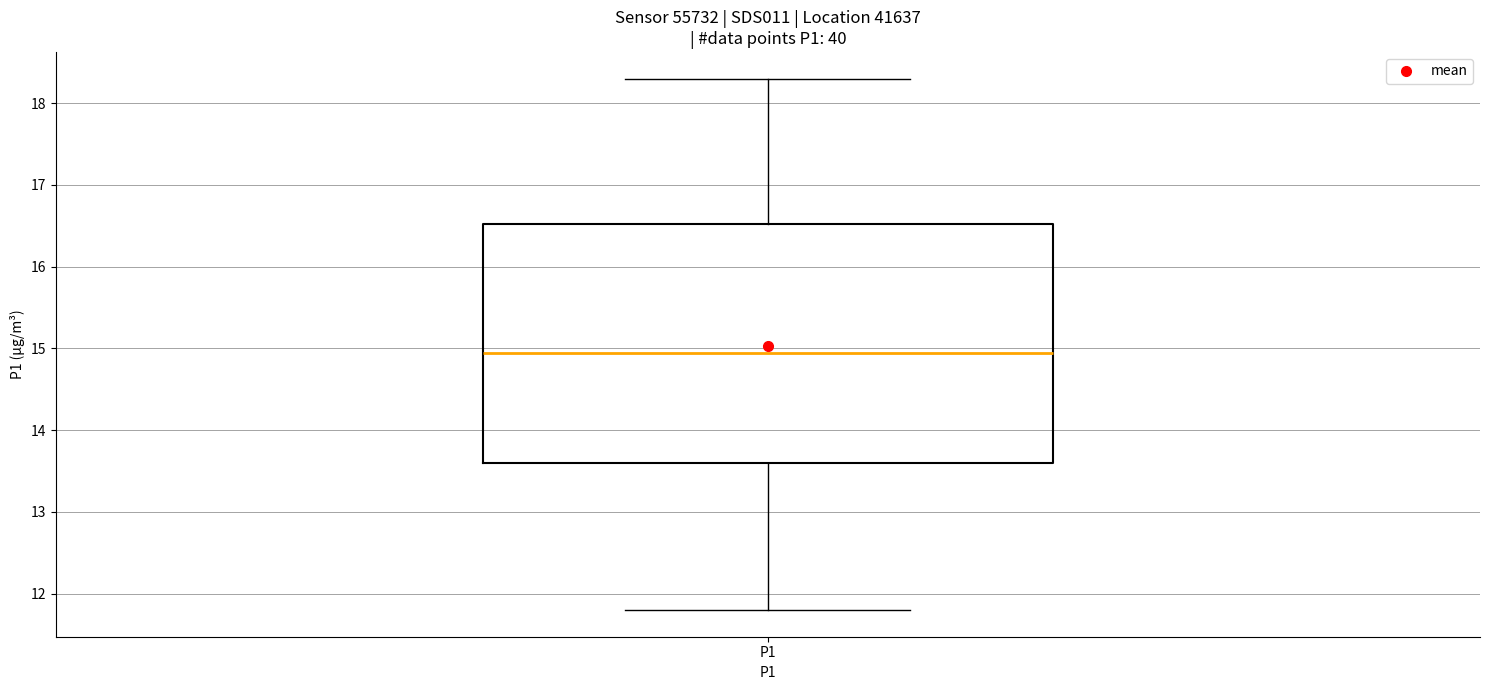

Where does the median line of the box for P1 sit on the y-axis? The values are not printed on the chart, so give them approximately, as read against the axis.

15.0